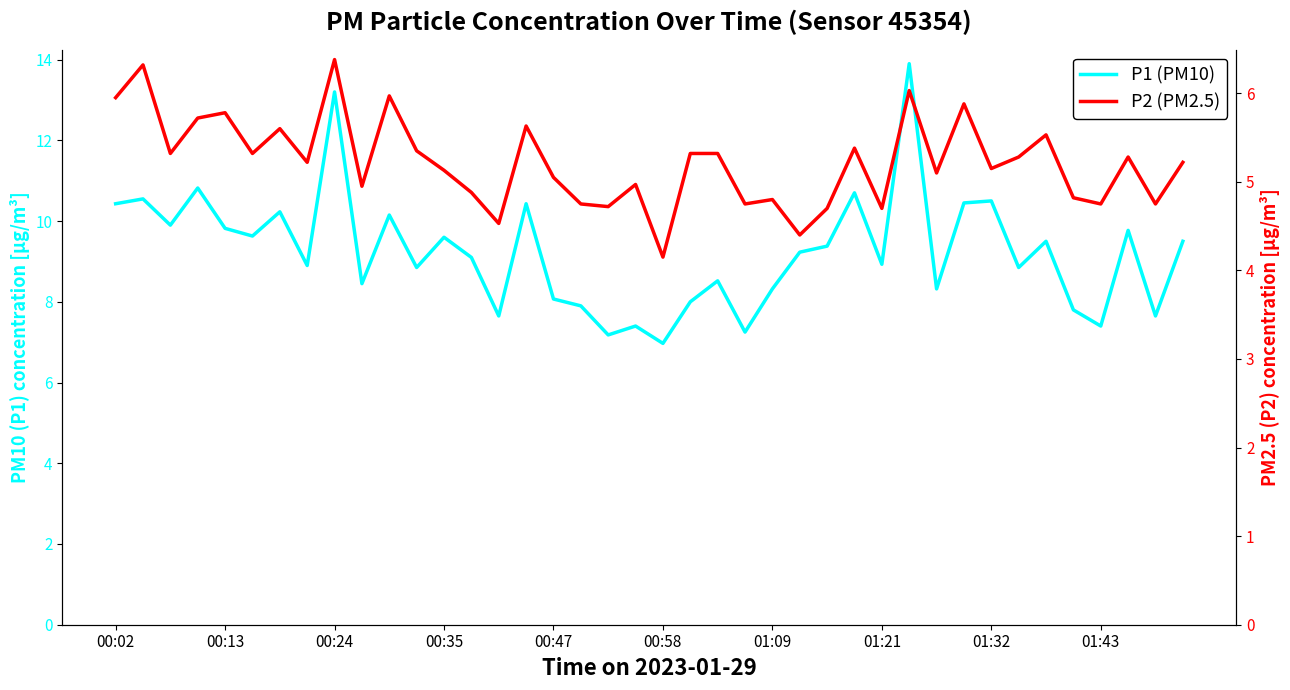

What is the difference between the P1 (PM10) values at 38 and 34?

1.8